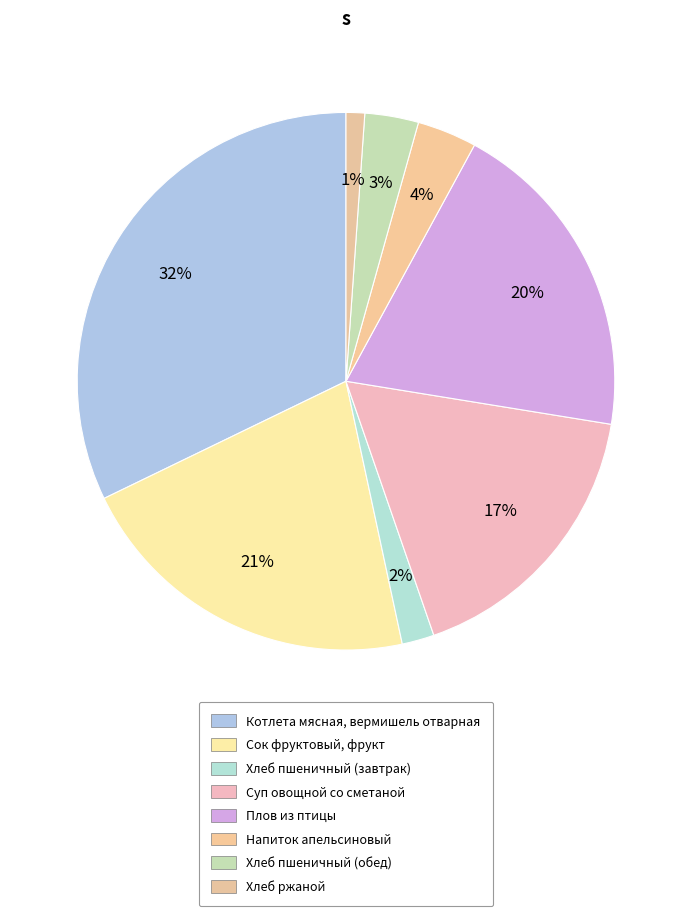

The Котлета мясная, вермишель отварная slice represents 39% of the pie. True or false?

False